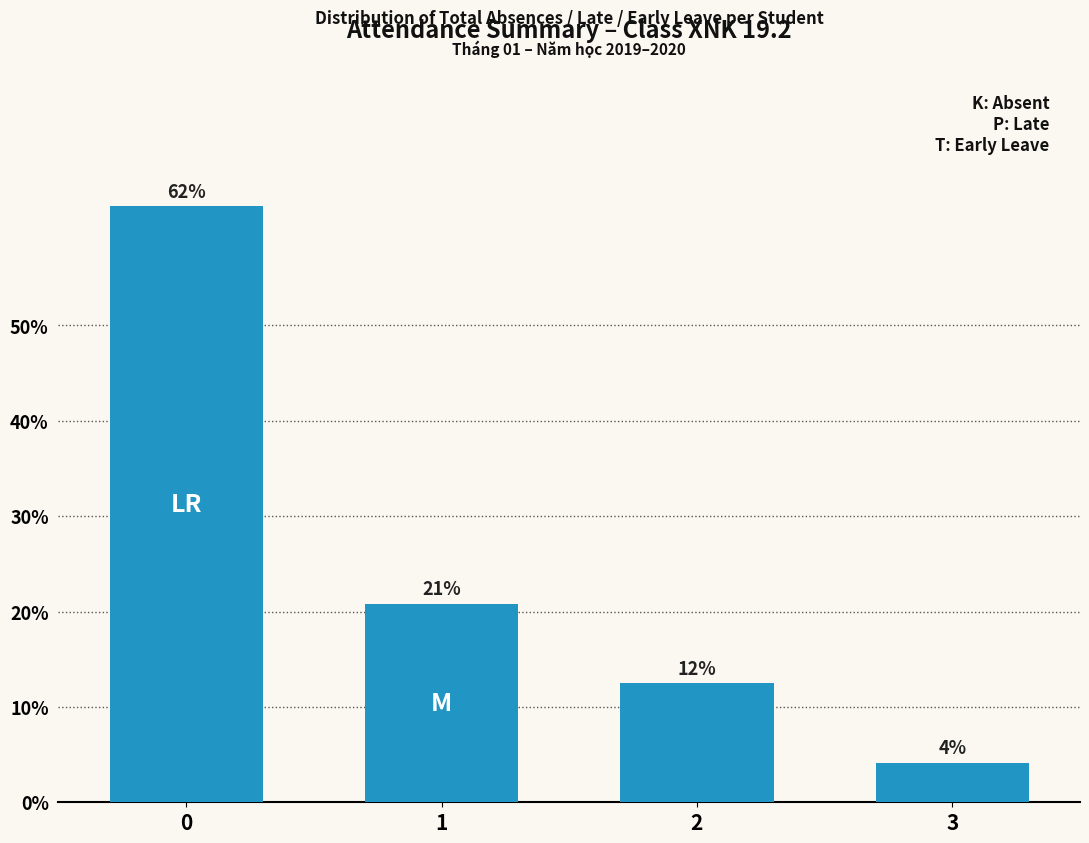

What is the average value?

25.0